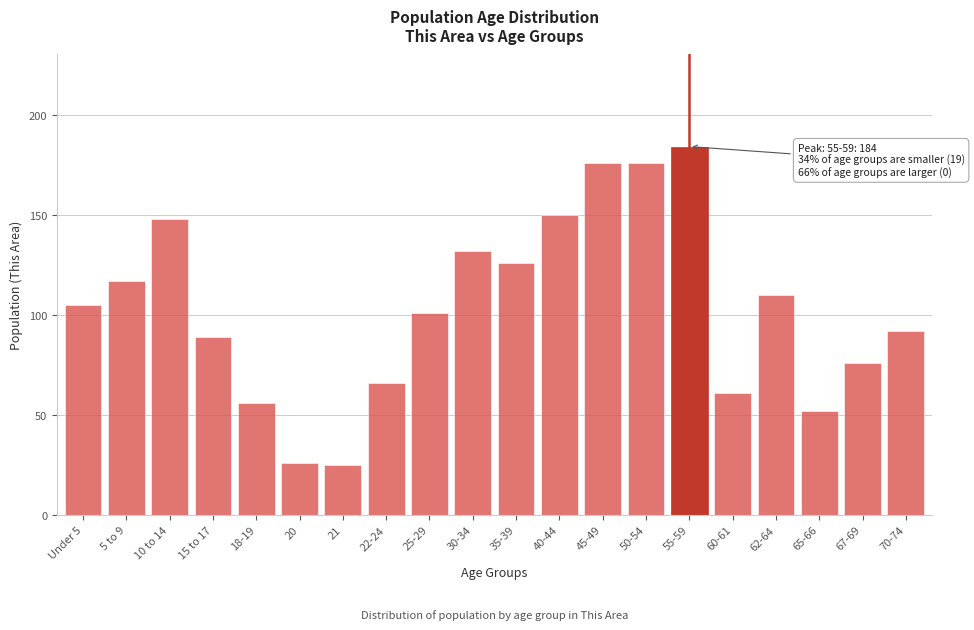

Reading left to right, what are all the values shown in this chart?

Under 5=105	5 to 9=117	10 to 14=148	15 to 17=89	18-19=56	20=26	21=25	22-24=66	25-29=101	30-34=132	35-39=126	40-44=150	45-49=176	50-54=176	55-59=184	60-61=61	62-64=110	65-66=52	67-69=76	70-74=92